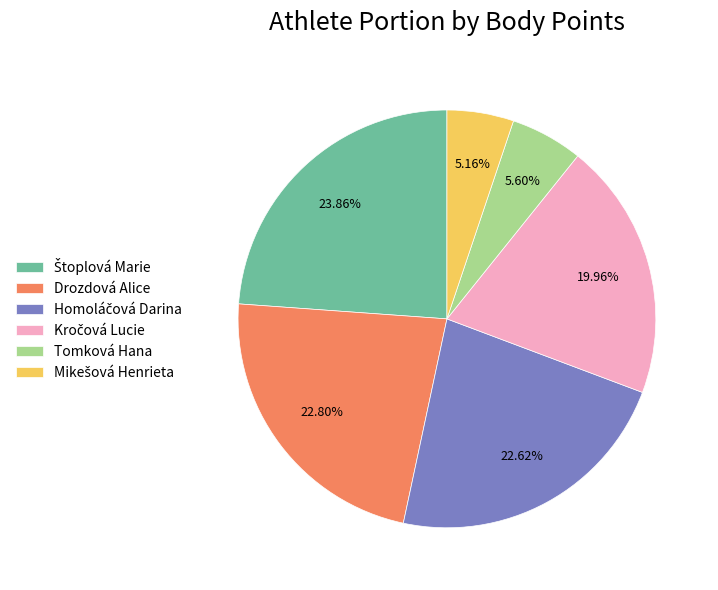

What is the ratio of the value at Drozdová Alice to the value at Tomková Hana?

4.1